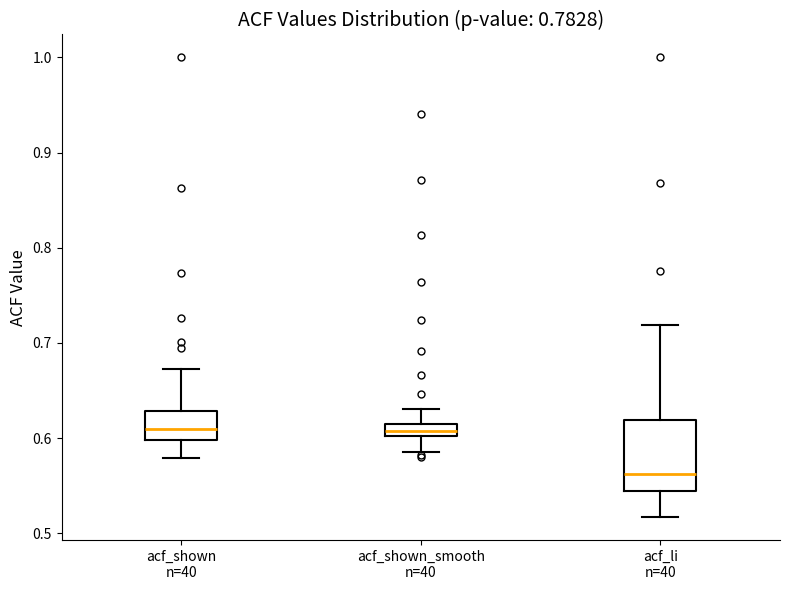

Which box has the lowest median line?

acf_li n=40